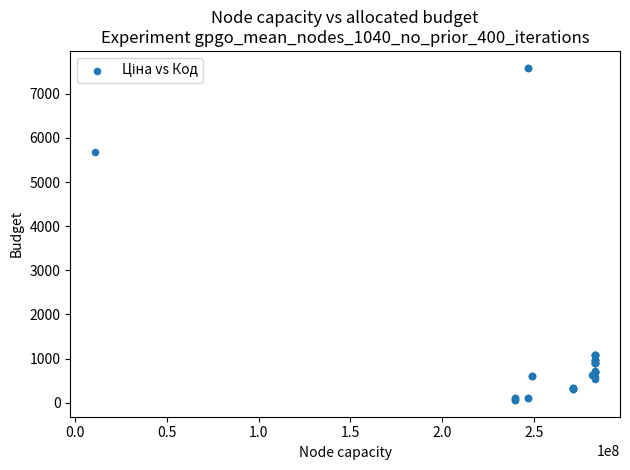

What Y value in the scatter plot is closest to 3826?

5673.8